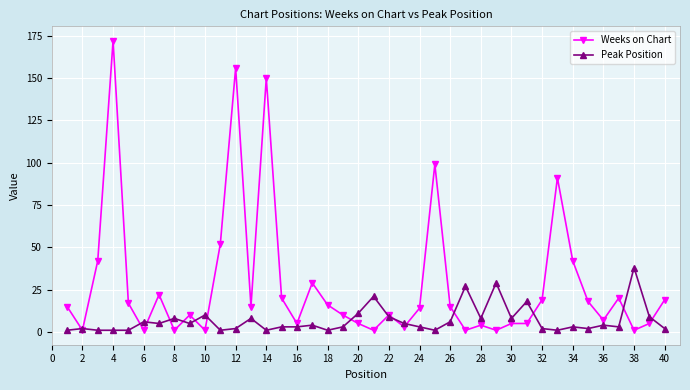

What is the value of the Weeks on Chart point at the 24th from the left?

14